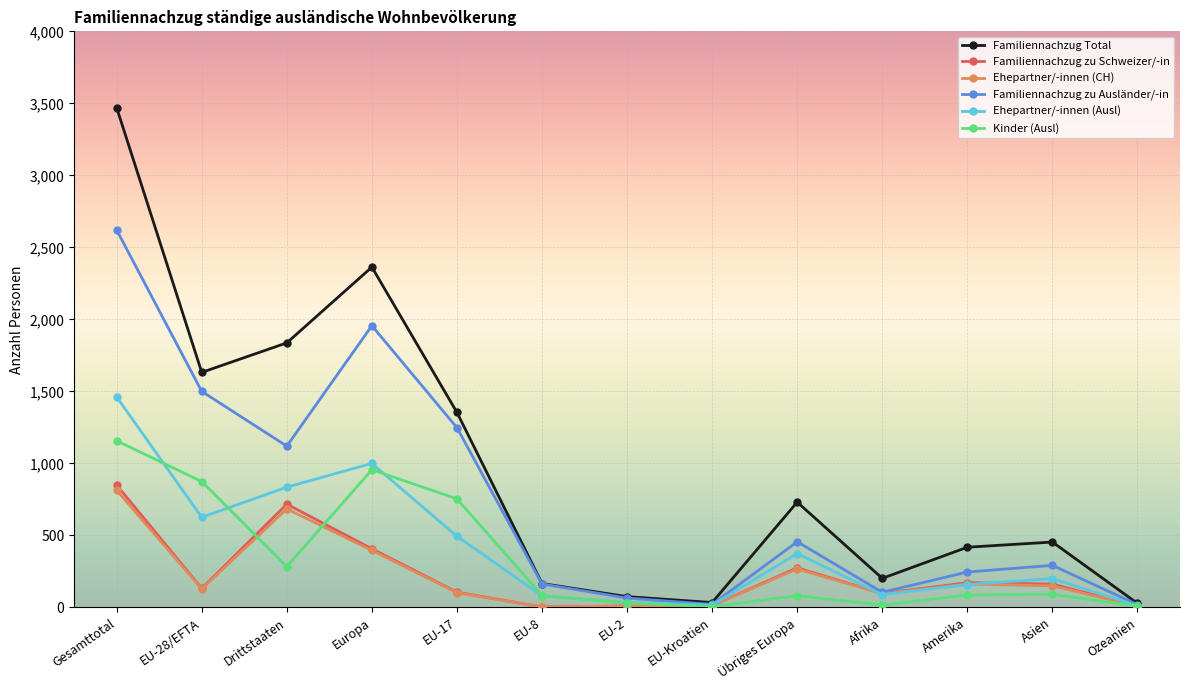

At which category does Familiennachzug zu Schweizer/-in reach its first local peak?

Drittstaaten